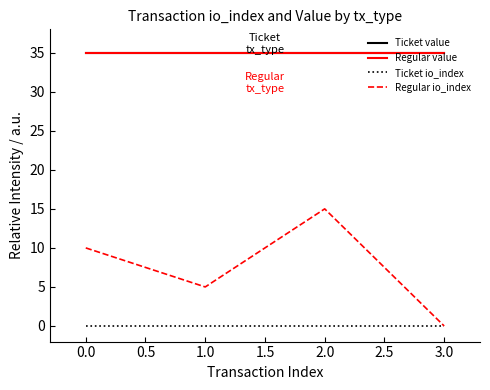

Does the chart have visible grid lines?

No